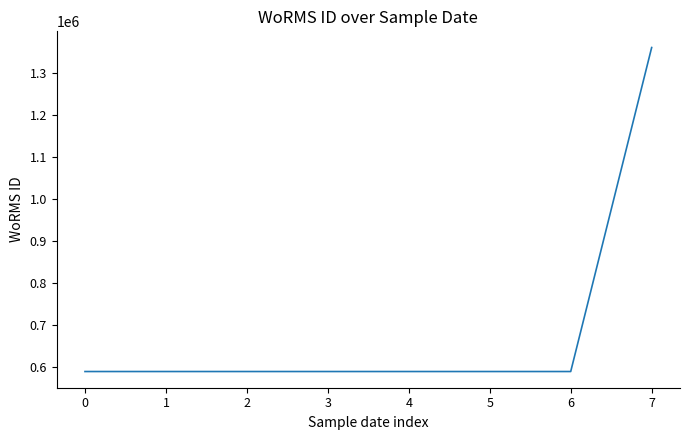

What value does the data have at 4?

590432